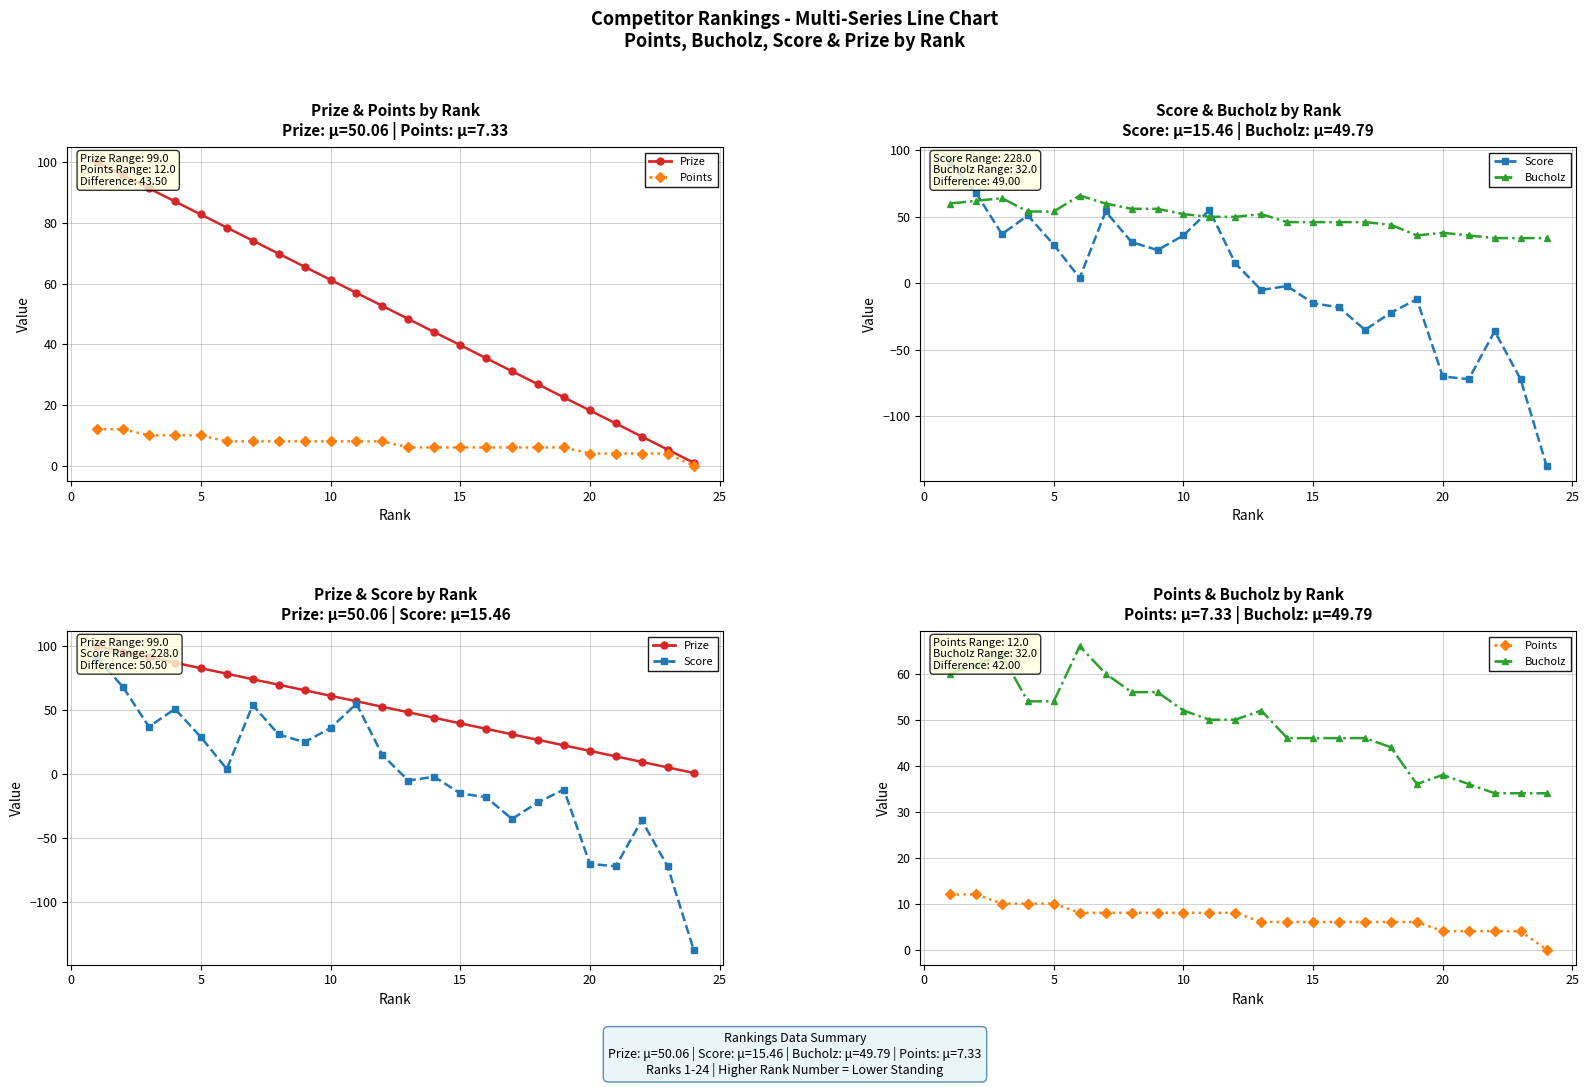

What is the minimum value for Prize?

1.0